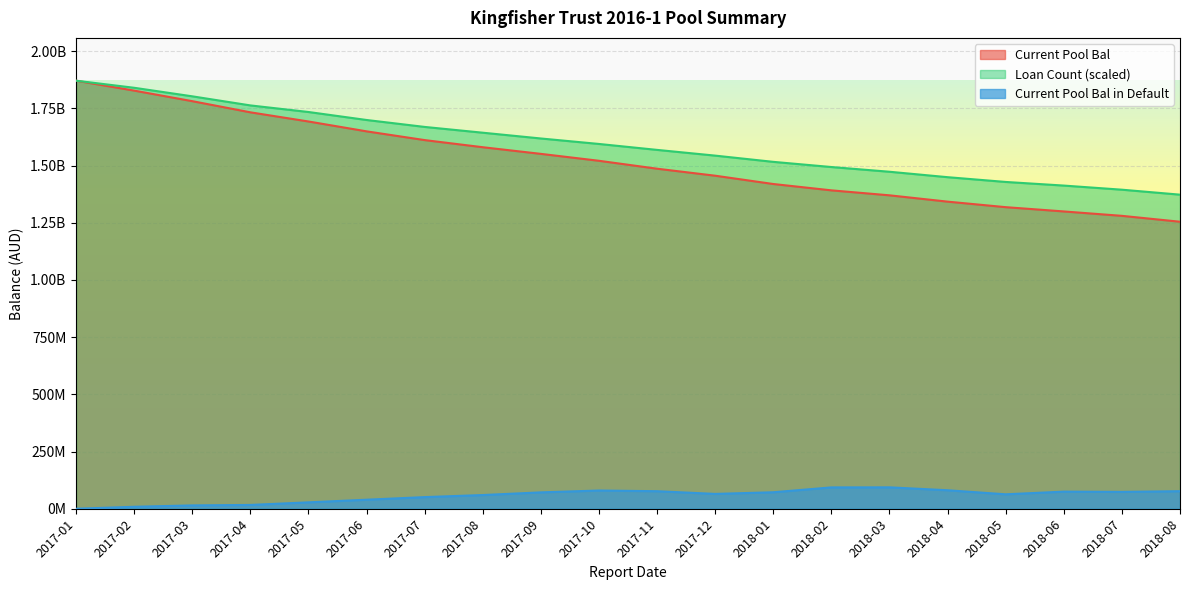

How many lines are shown in the chart?

3